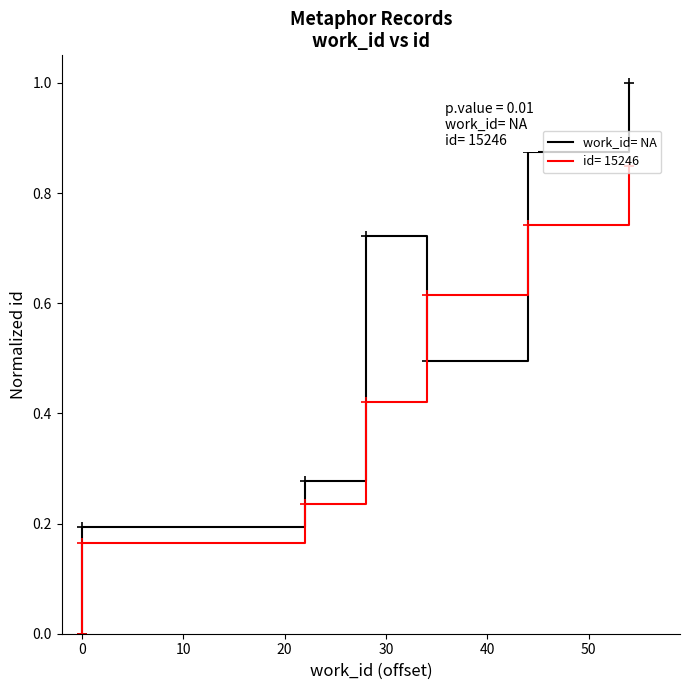

How many lines are shown in the chart?

1